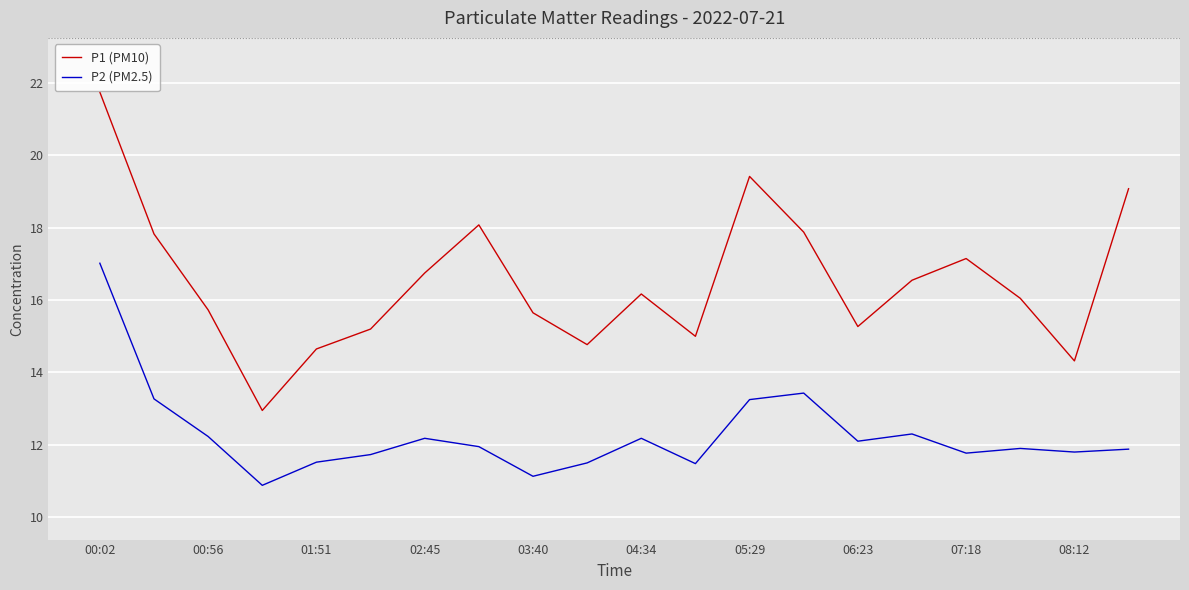

Which series has the largest total across all categories?

P1 (PM10)